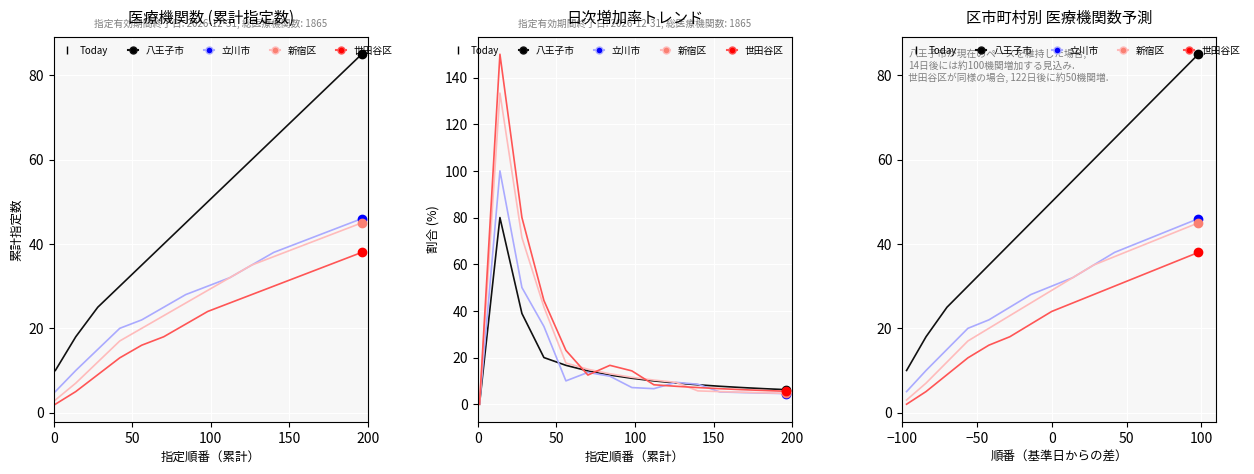

How many categories are shown in the chart?

15